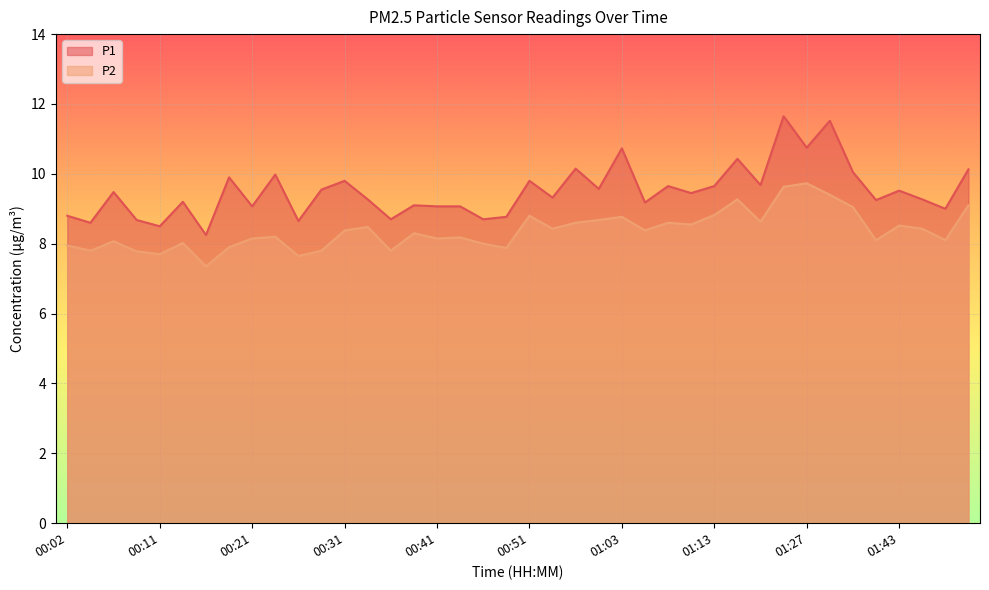

Rank the categories by P1 value from highest to lowest.

01:21, 01:32, 01:27, 01:03, 01:16, 00:56, 01:51, 01:35, 00:24, 00:19, 00:31, 00:51, 01:18, 01:08, 01:13, 01:01, 00:28, 01:43, 00:07, 01:11, 00:53, 00:33, 01:46, 01:41, 00:14, 01:06, 00:38, 00:21, 00:41, 00:43, 01:48, 00:02, 00:48, 00:36, 00:46, 00:09, 00:26, 00:04, 00:11, 00:16